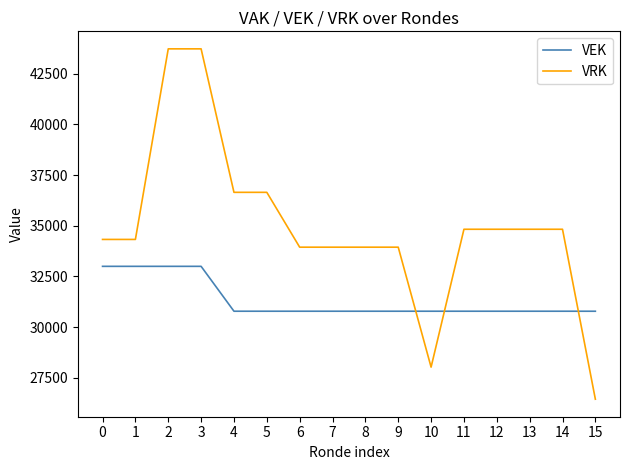

At 4, list the series in order from smallest to largest.

VEK, VRK